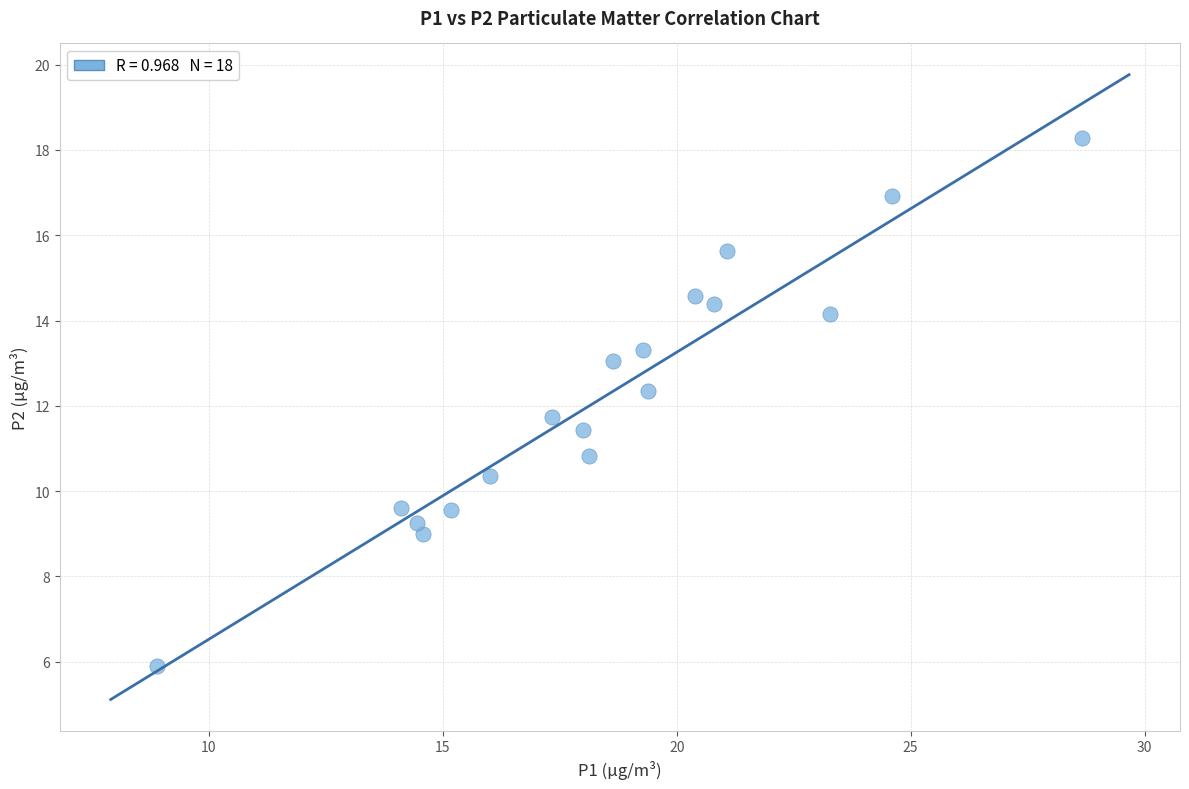

What is the range of Y values (max minus min)?

12.4